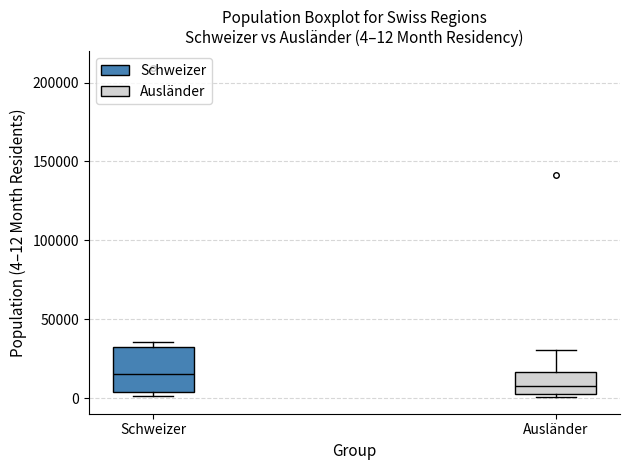

Comparing the boxes themselves (not the whiskers), which one is the tallest?

Schweizer